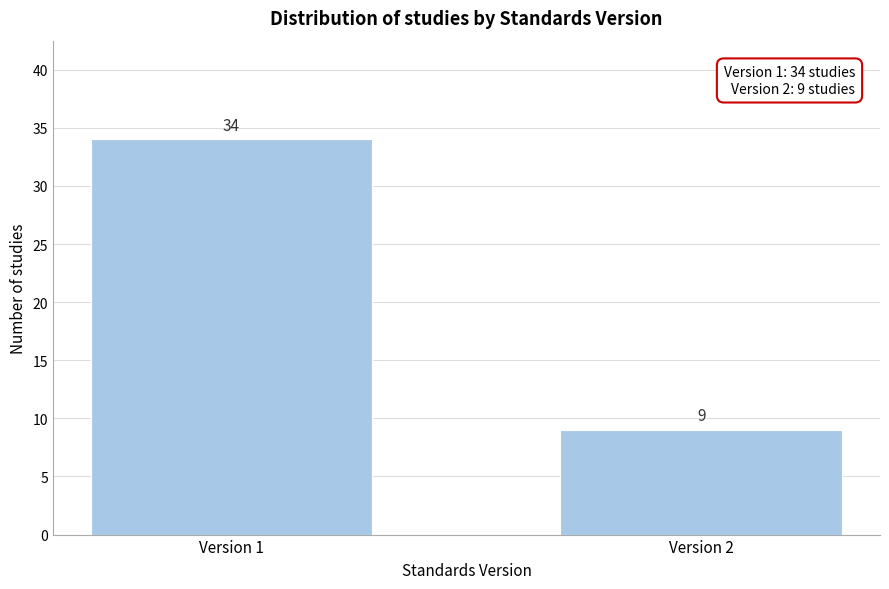

Reading right to left, extract all data points from this chart.

9	34